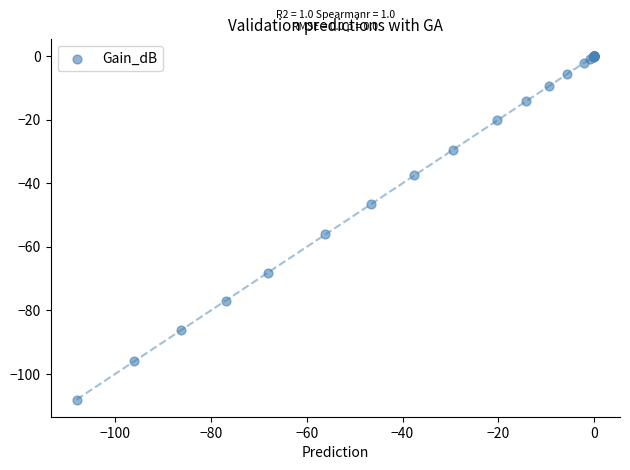

What Y value in the scatter plot is closest to -54?

-56.1